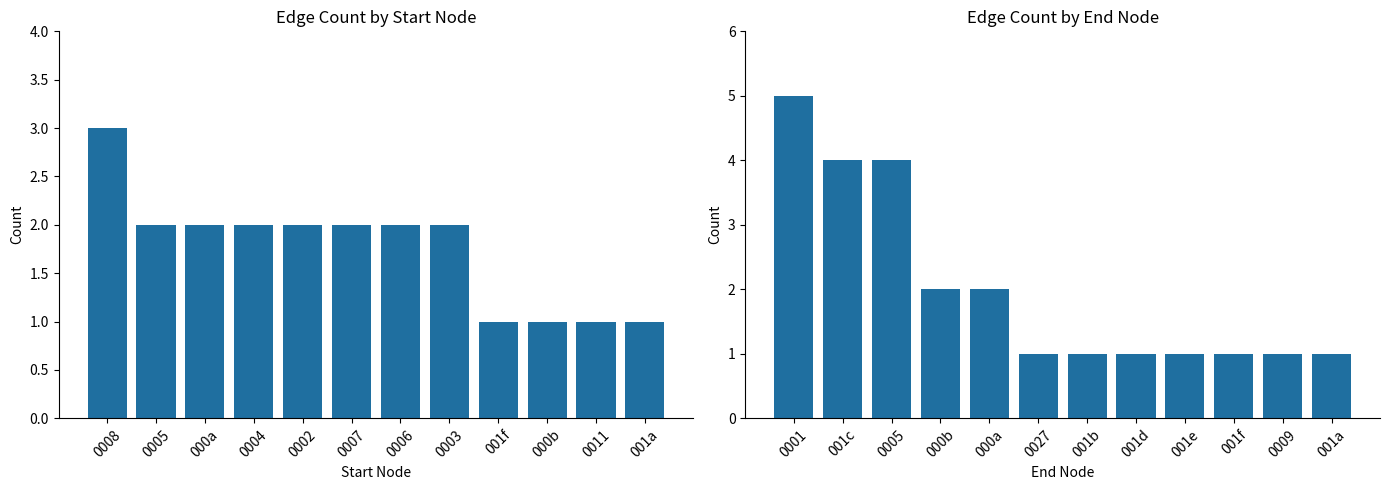

True or false: Start Node Count has a value of 1 at 001f.

False